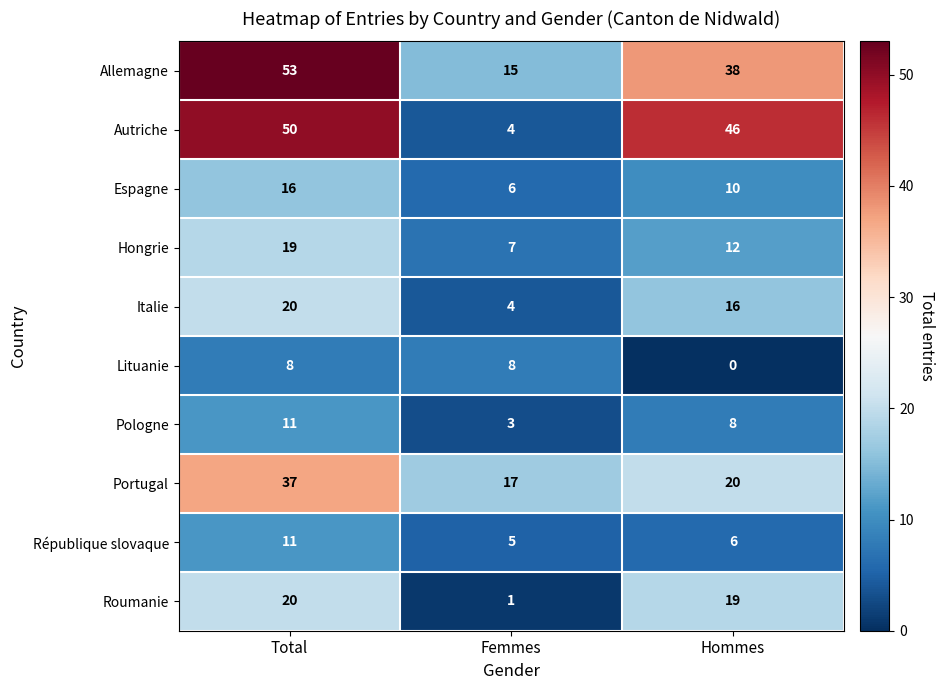

What is the sum of the Lituanie values at Femmes and Hommes?

8